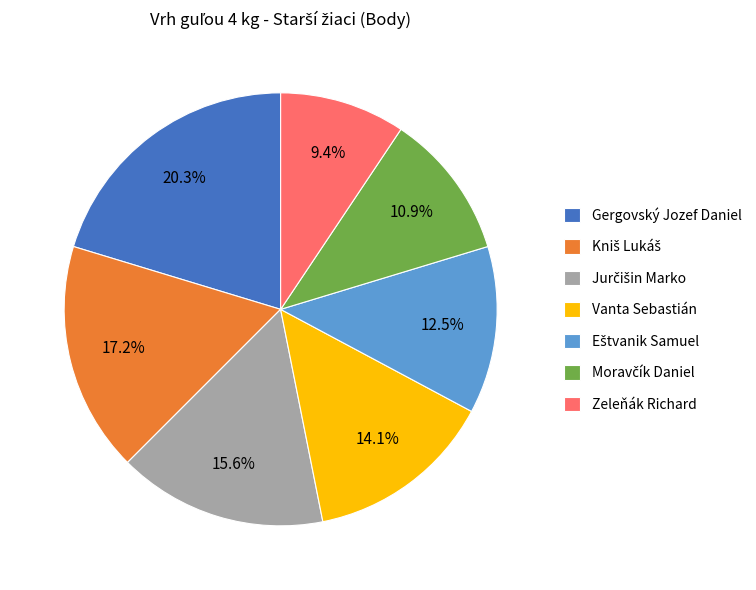

What portion of the pie excludes Zeleňák Richard?

90.6%